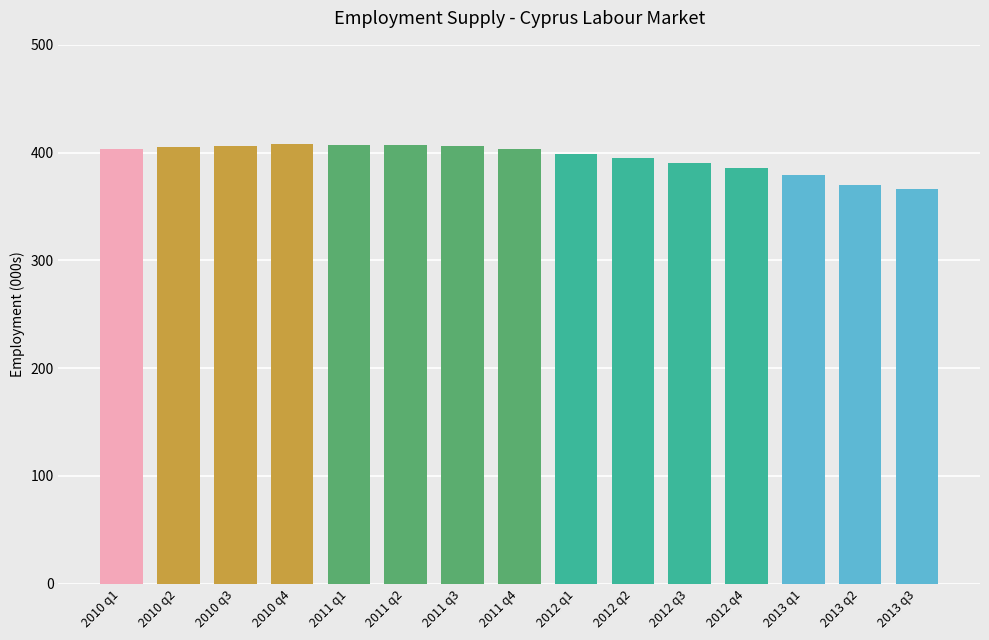

Are the bars grouped side by side (vs. stacked)?

No